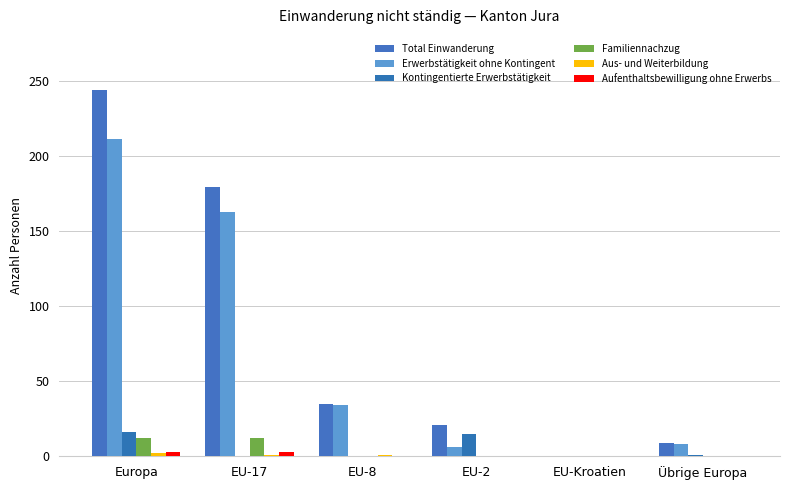

Which series has the widest spread of values?

Total Einwanderung